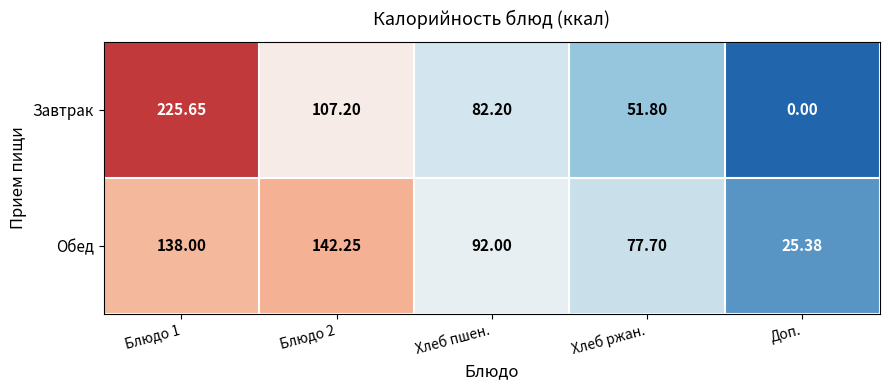

Which category has the lowest value in the Обед series?

Доп.